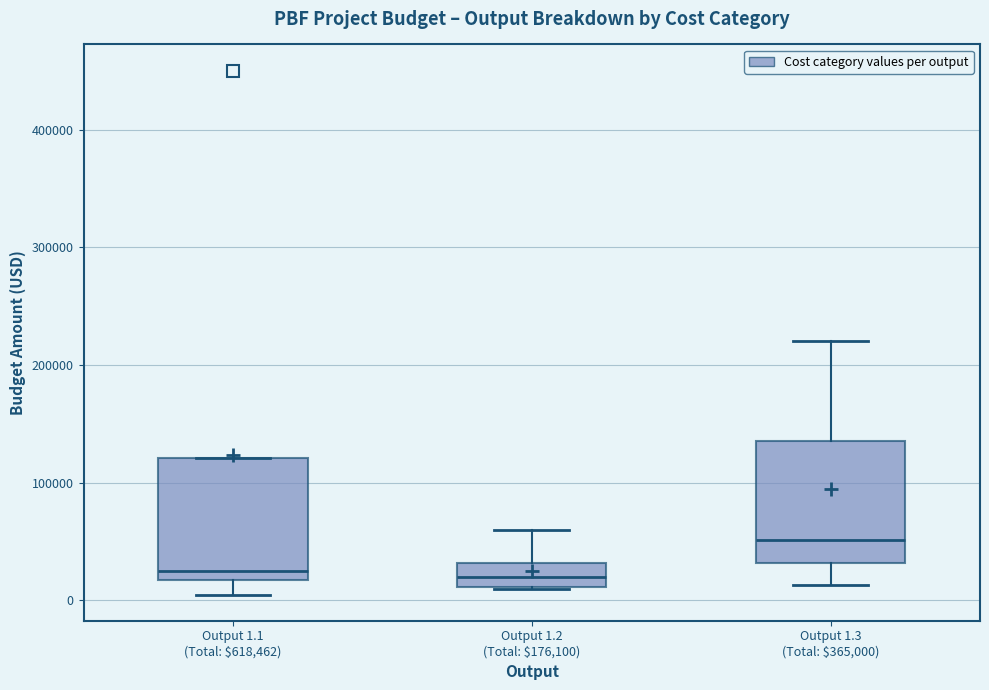

Where does the lower whisker of the box for Output 1.1 (Total: $618,462) end on the y-axis? The values are not printed on the chart, so give them approximately, as read against the axis.

10000